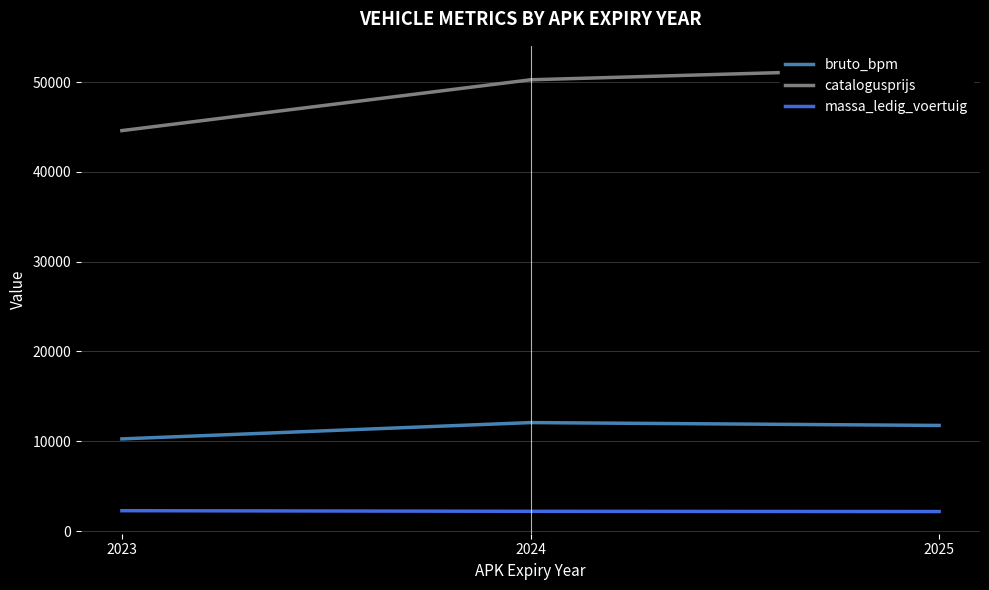

Is it true that bruto_bpm equals 11765.9 at 2025?

True